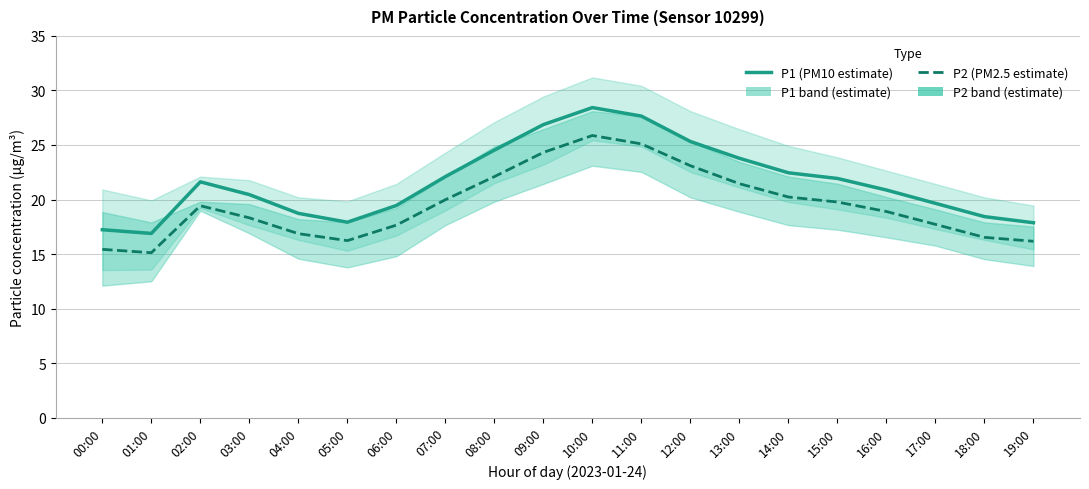

What is the label of the 8th point from the right?

12:00